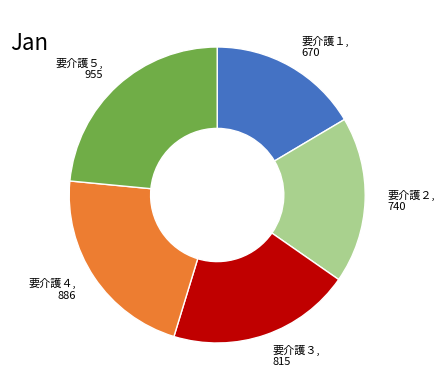

How many slices are in this pie chart?

5